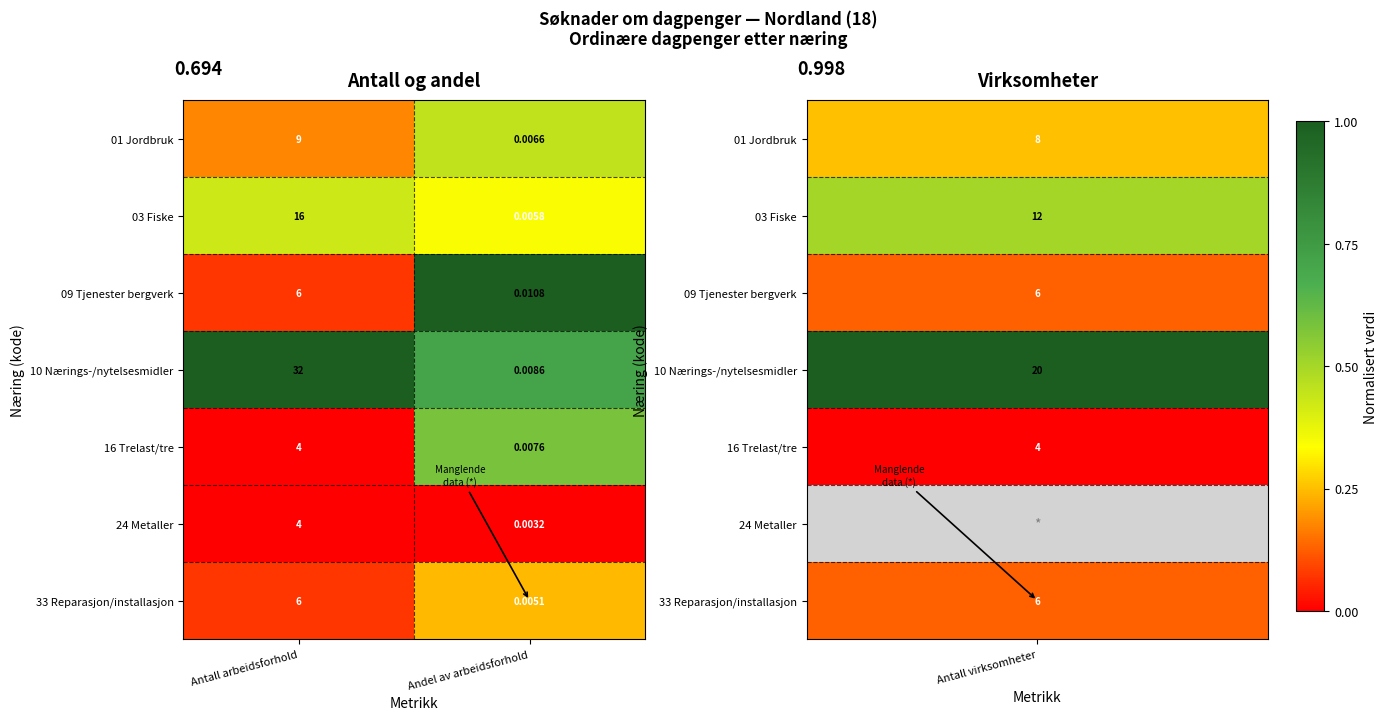

Between Antall arbeidsforhold and Andel av arbeidsforhold, which series saw the biggest shift?

10 Nærings-/nytelsesmidler